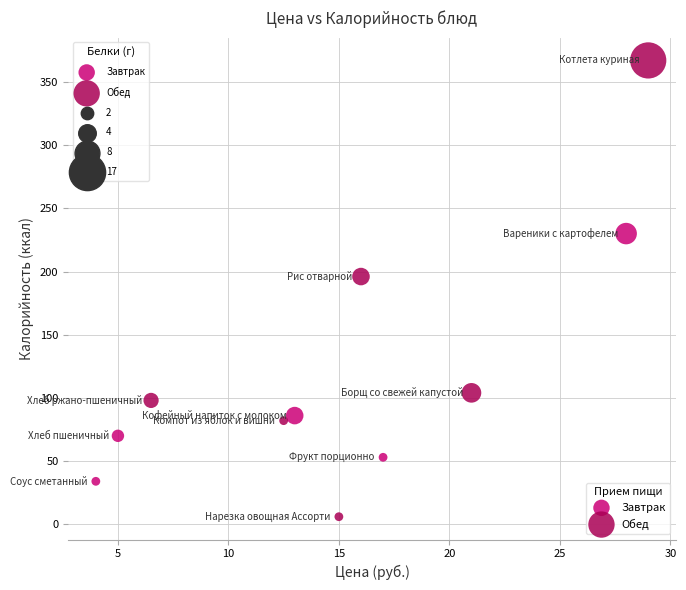

Which series reaches the minimum Y coordinate?

Обед